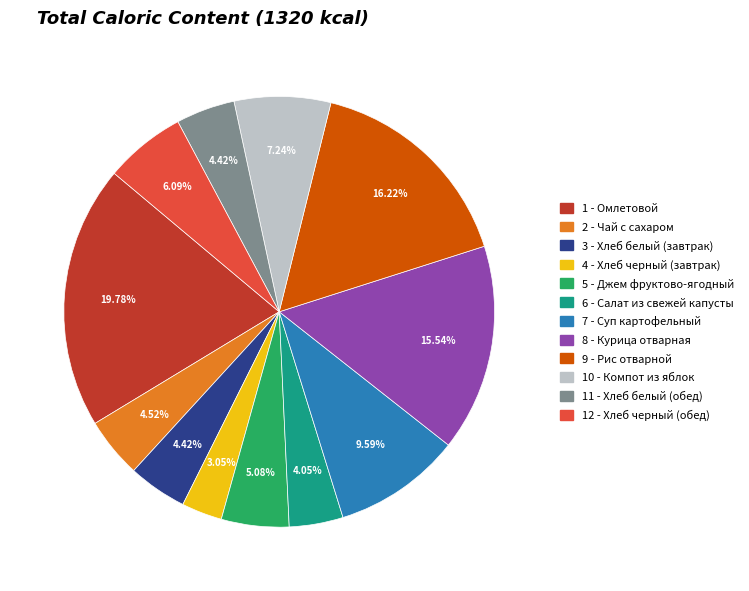

Is there any slice that represents more than half of the pie?

No